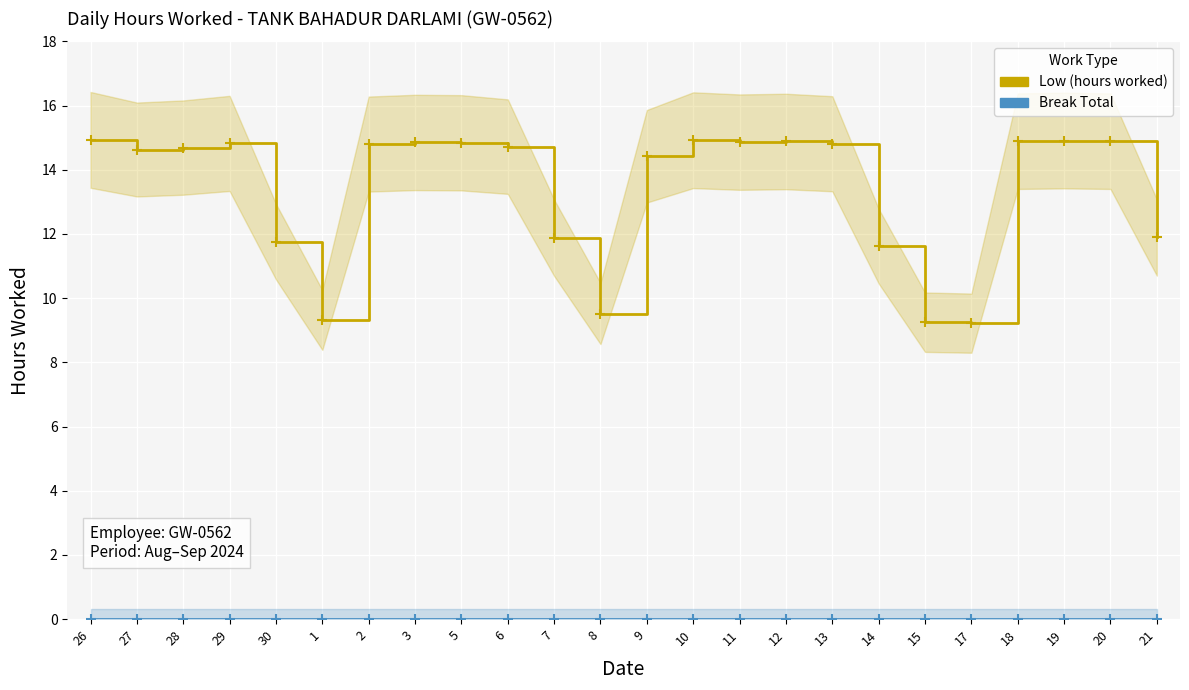

List the labels in order of Low (hours worked) value, largest first.

26, 10, 19, 18, 20, 12, 11, 3, 5, 29, 13, 2, 6, 28, 27, 9, 21, 7, 30, 14, 8, 1, 15, 17